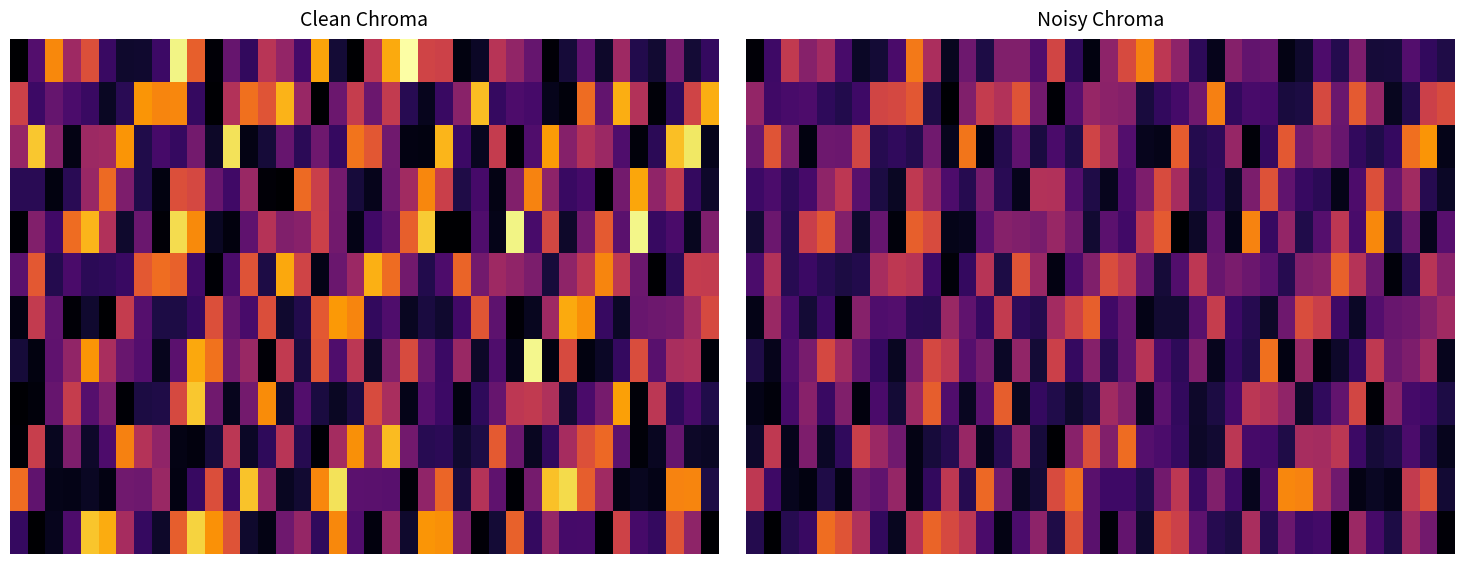

Count the number of data series in this chart.

12